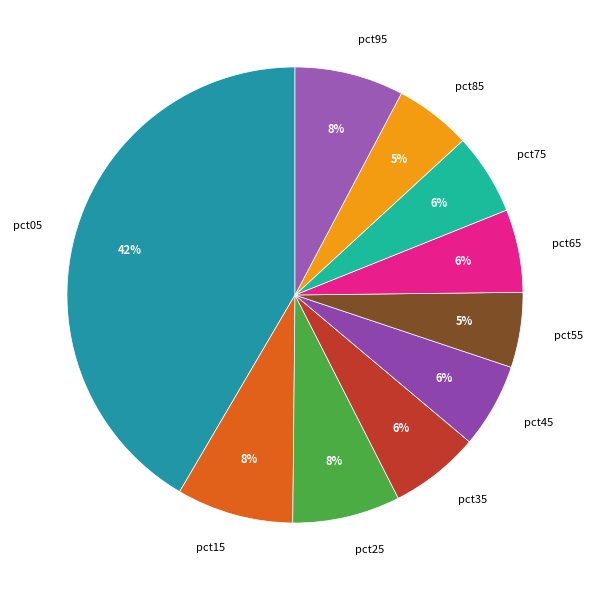

To the nearest percent, what portion does pct25 represent?

8%